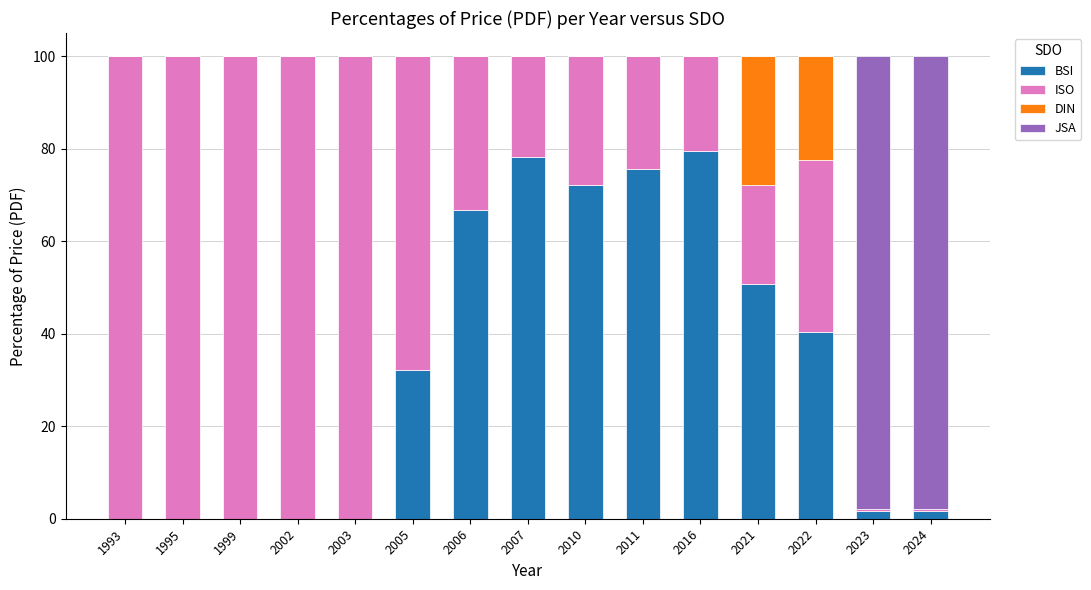

How many data points does each series have?

15